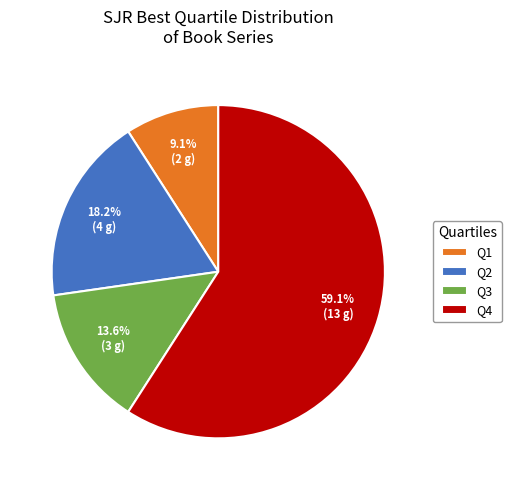

Between Q4 and Q1, which is larger?

Q4